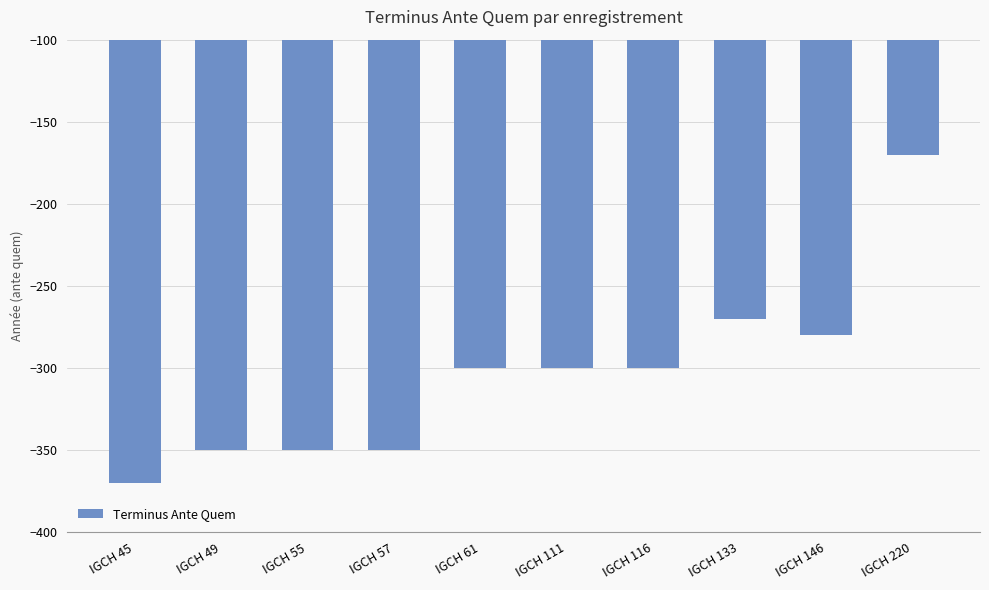

Which has a higher value, IGCH 55 or IGCH 111?

IGCH 111